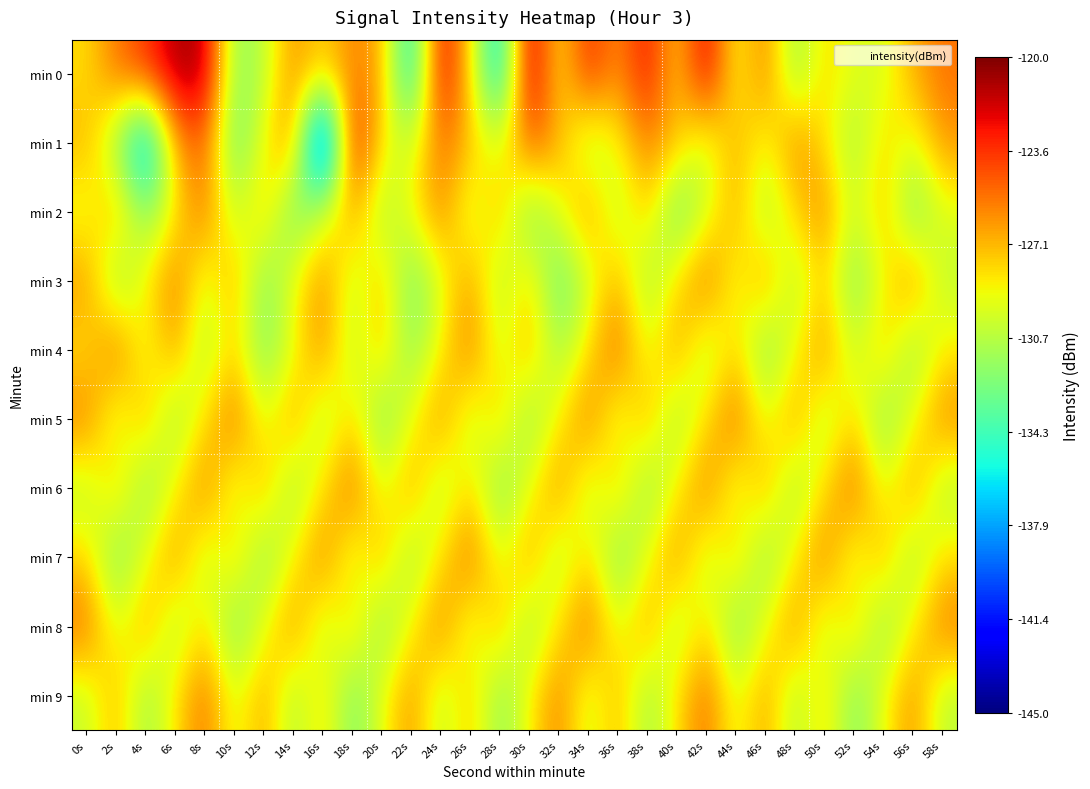

How many distinct data groups are displayed?

10